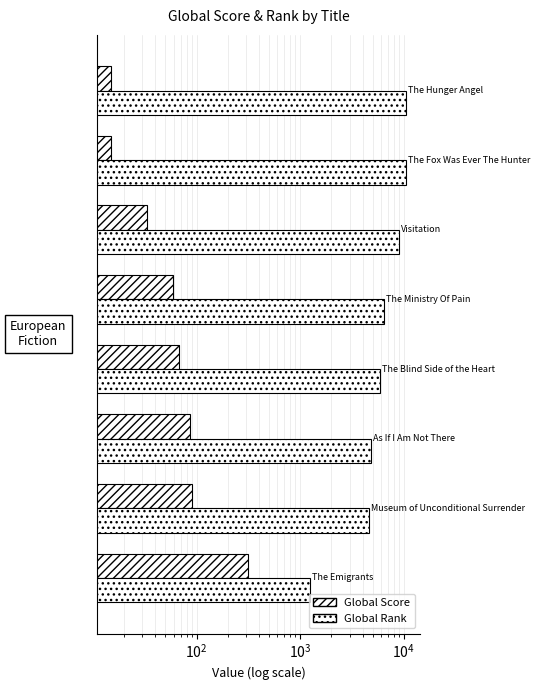

What is the minimum value shown in the chart?

15